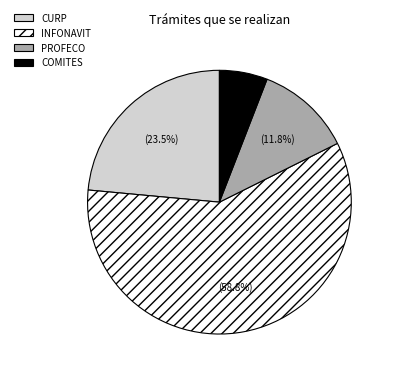

Is there any slice that represents more than half of the pie?

Yes